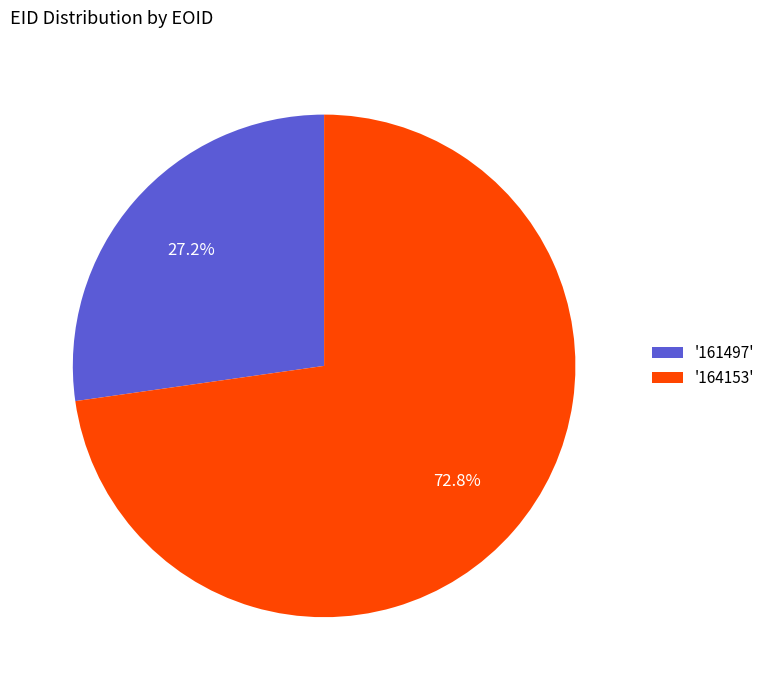

To the nearest percent, what is the difference between the largest and smallest slice percentages?

46%